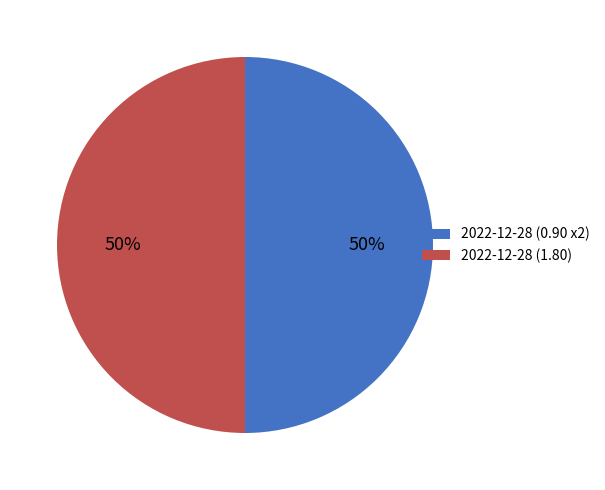

The 2022-12-28 (0.90 x2) slice represents 37% of the pie. True or false?

False